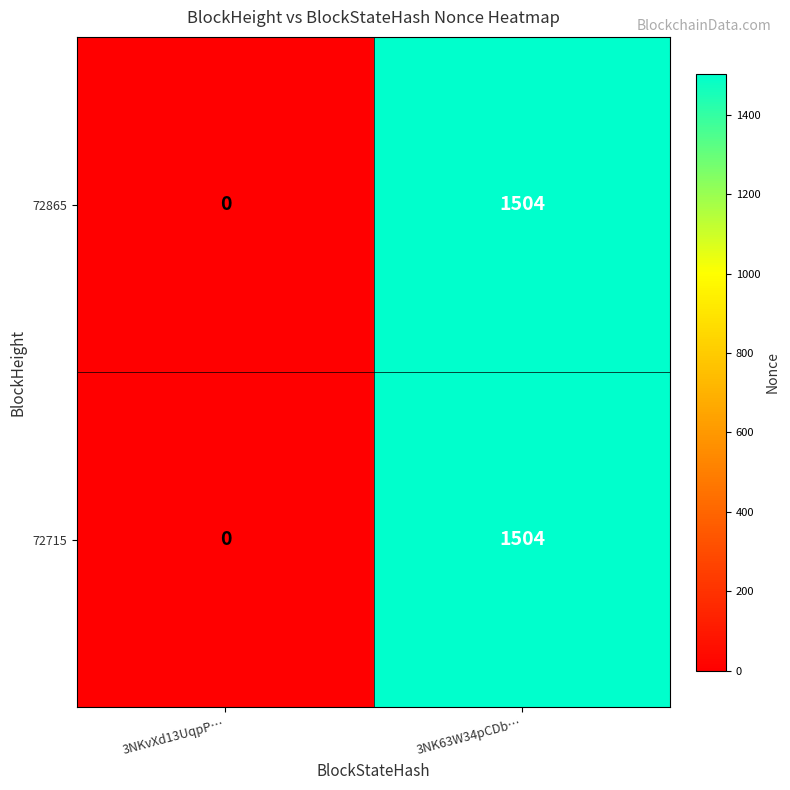

What is the sum of all 72715 values?

1504